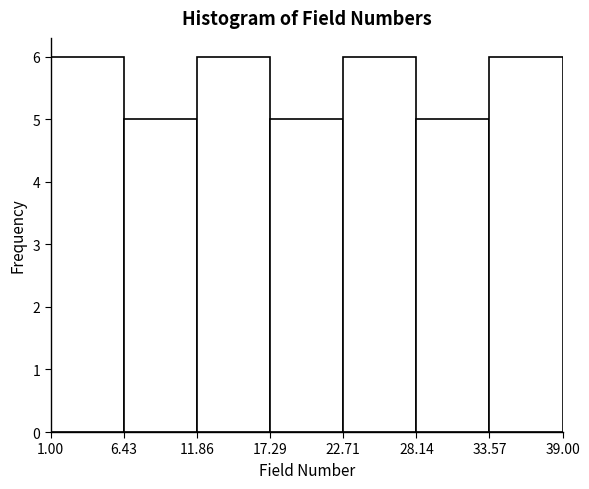

Reading left to right, list every bar in this chart as the range it spans on the x-axis followed by its height. The values are not printed on the chart, so give them approximately, as read against the axis.

1.00 to 6.43: 6
6.43 to 11.86: 5
11.86 to 17.29: 6
17.29 to 22.71: 5
22.71 to 28.14: 6
28.14 to 33.57: 5
33.57 to 39.00: 6